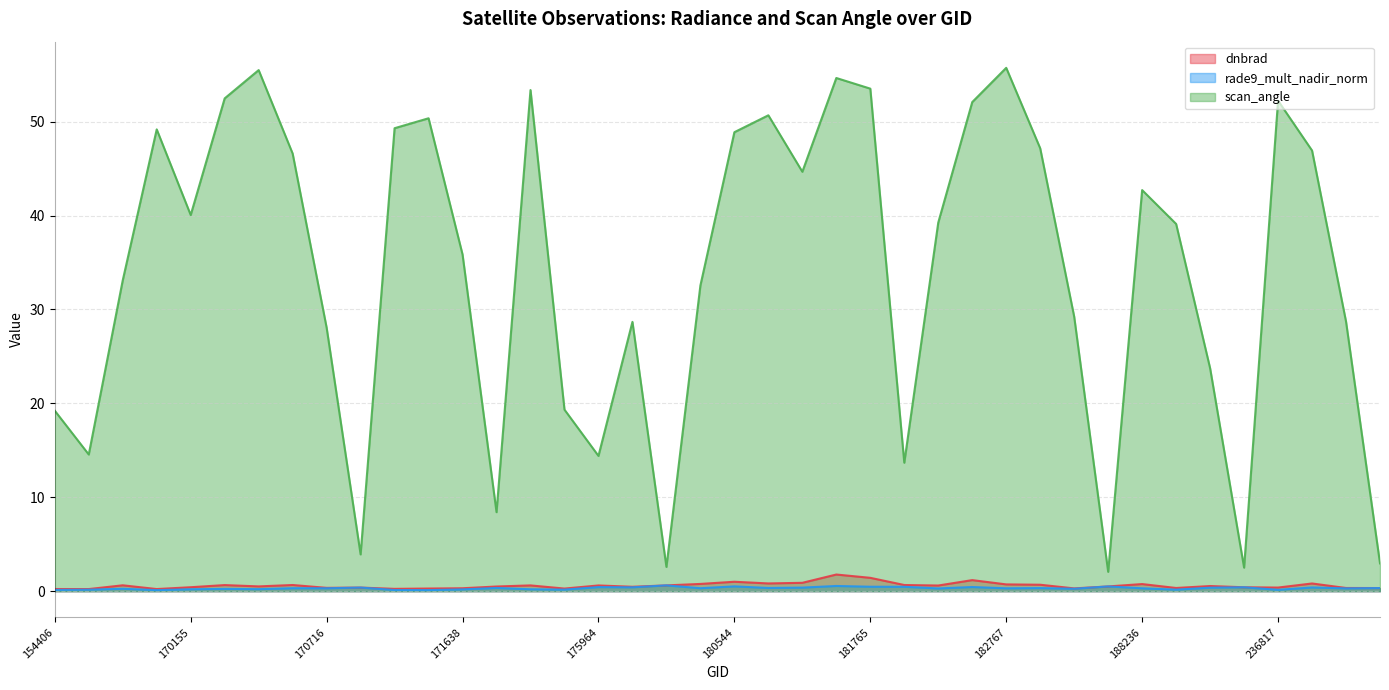

What is the total value across all series at 181765?

55.4